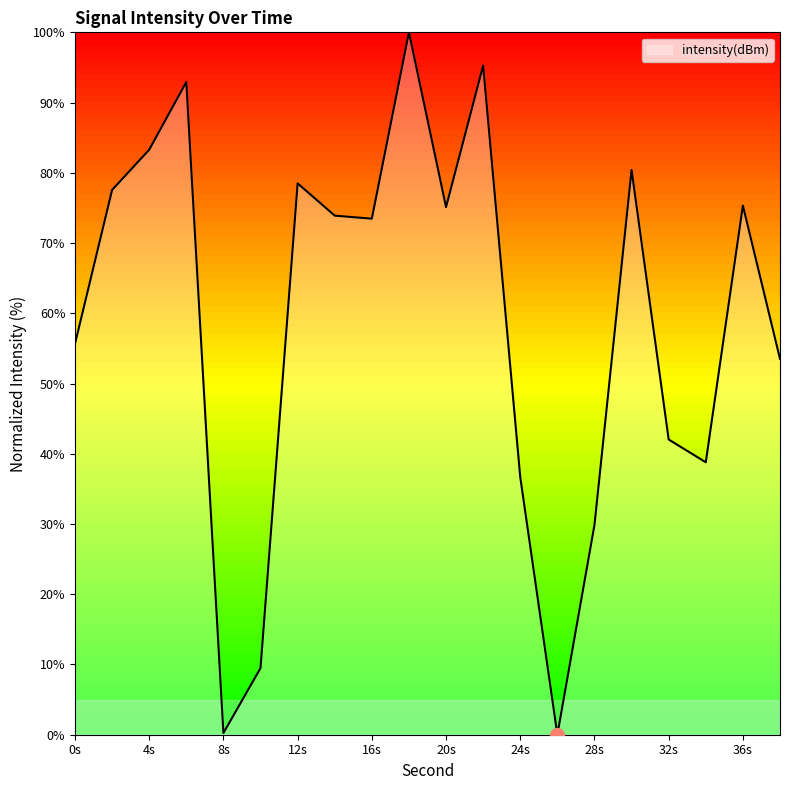

What is the greatest value displayed?

100.0